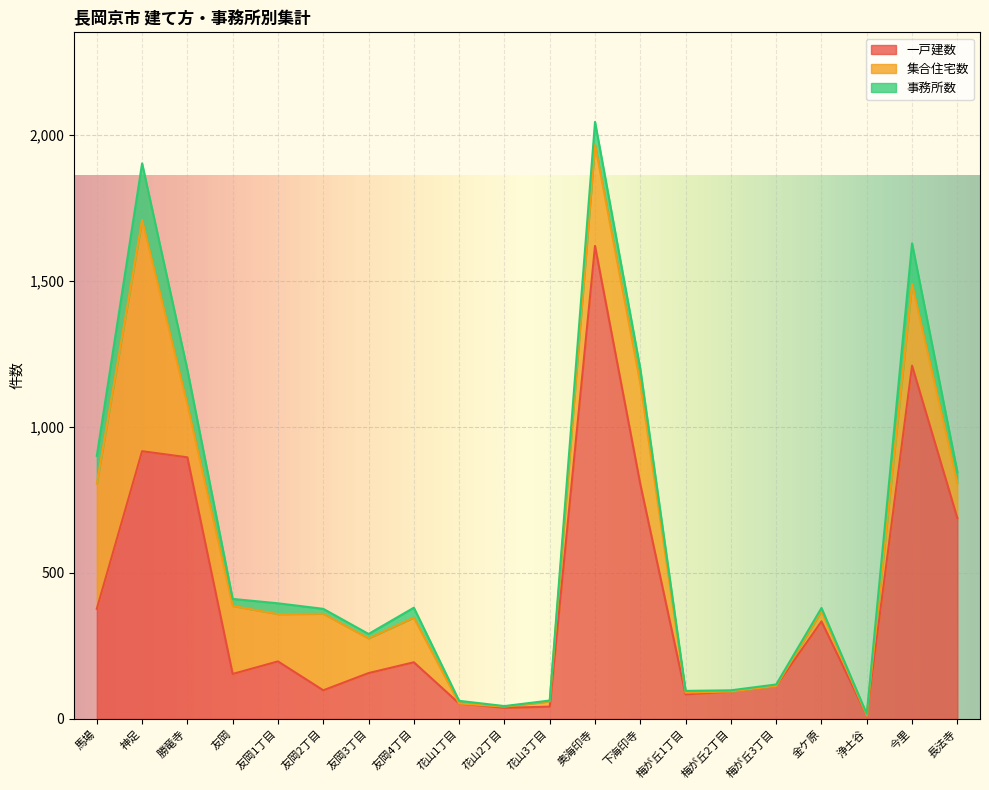

True or false: 一戸建数 and 事務所数 cross at least once.

False